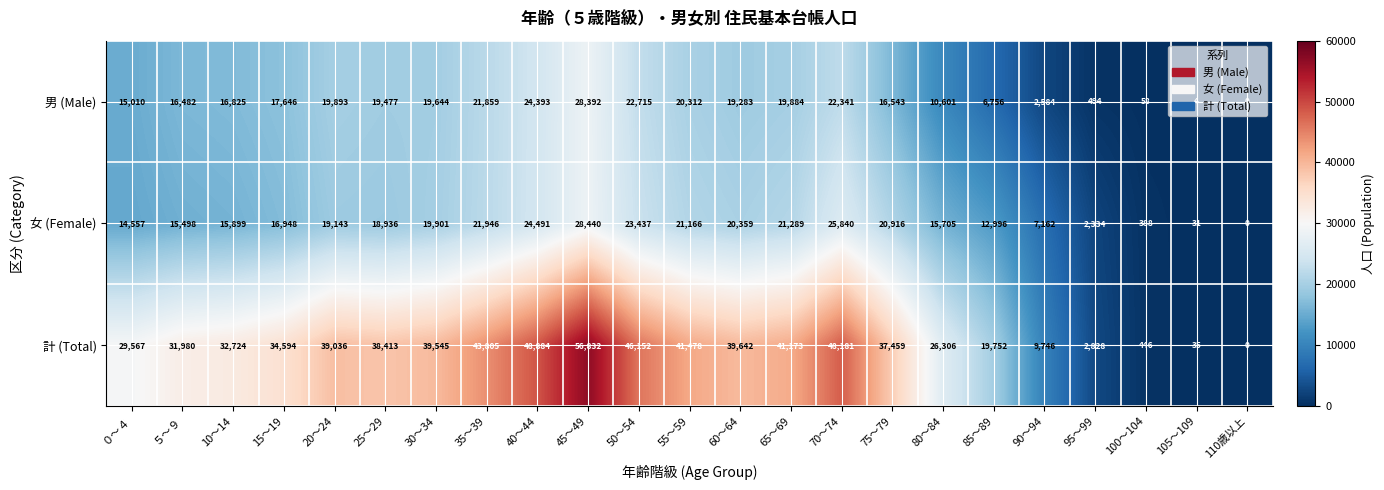

Which series has the largest total across all categories?

計 (Total)